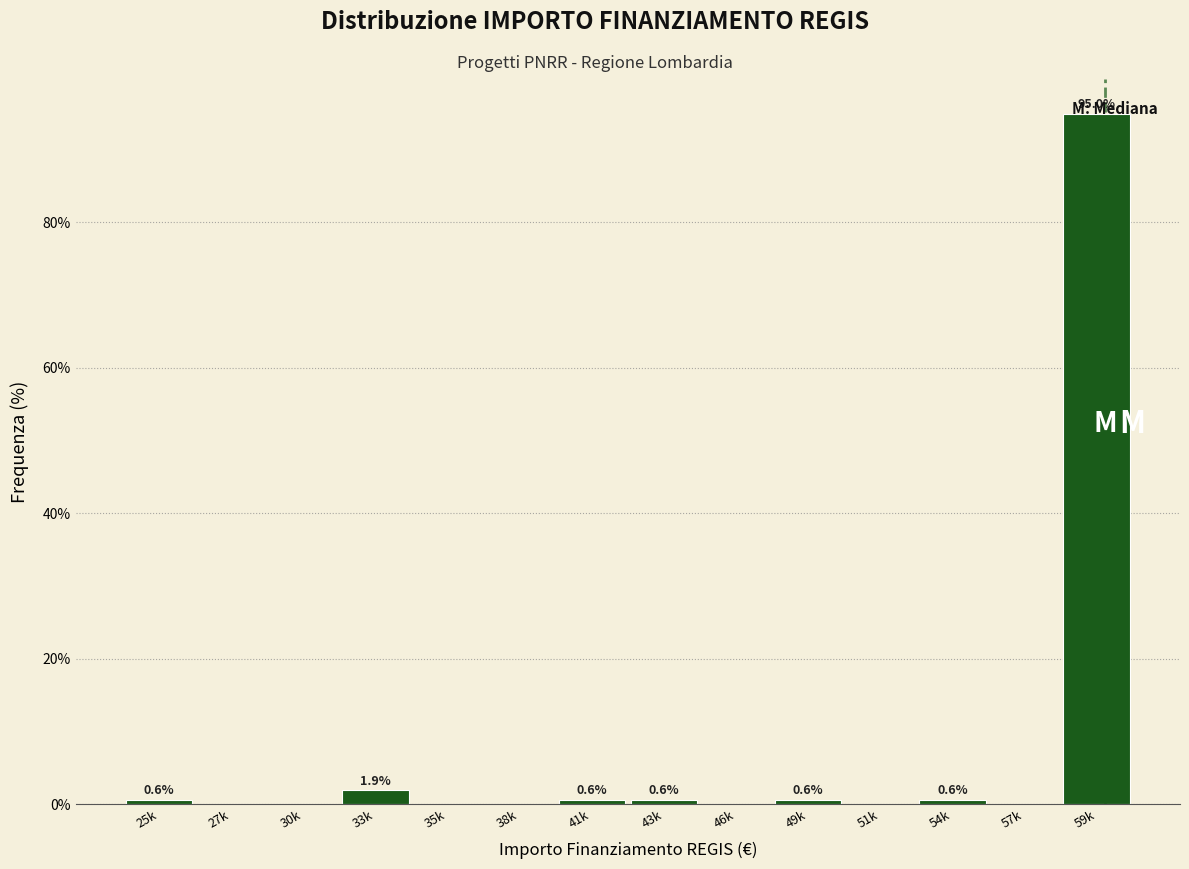

Which label corresponds to the largest value in the chart?

59k